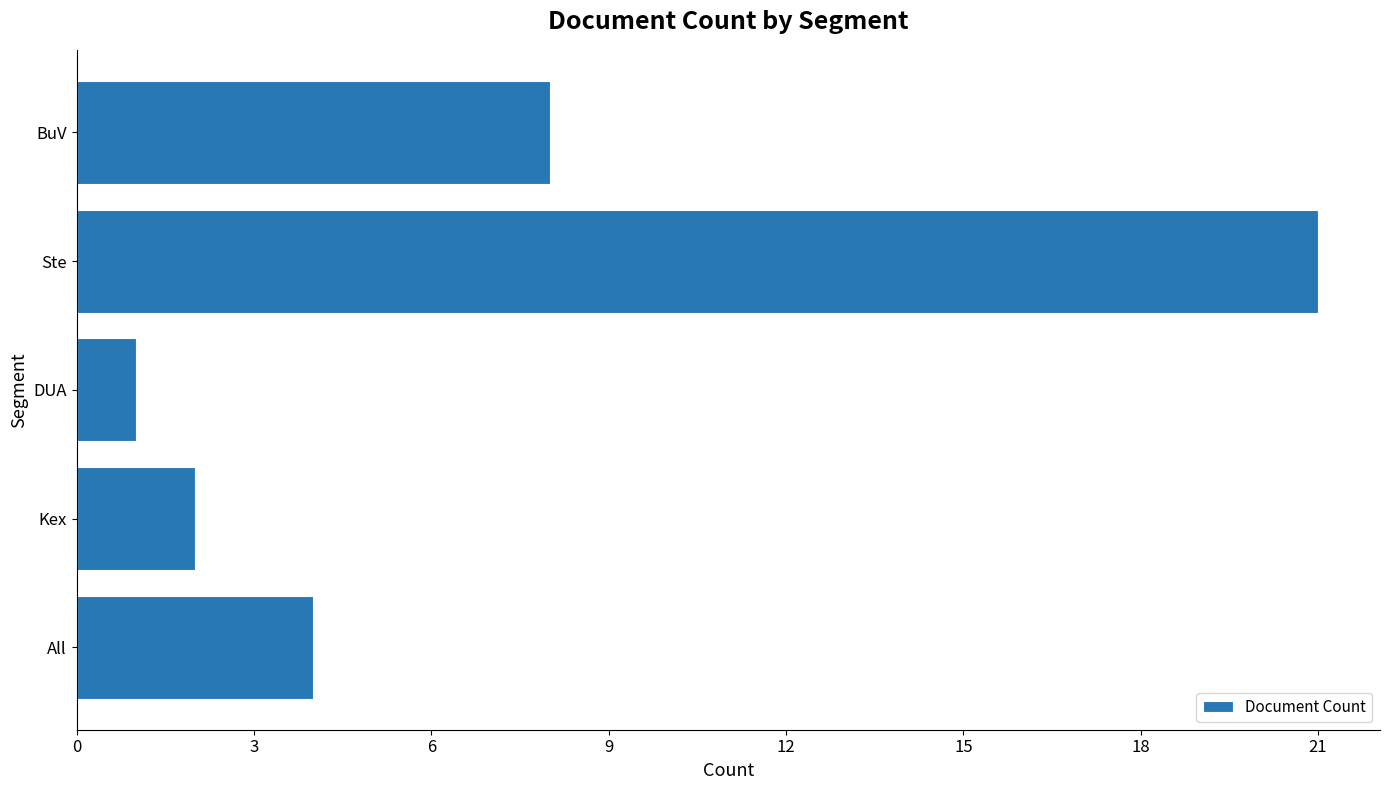

Is it true that the value at All is 4?

True